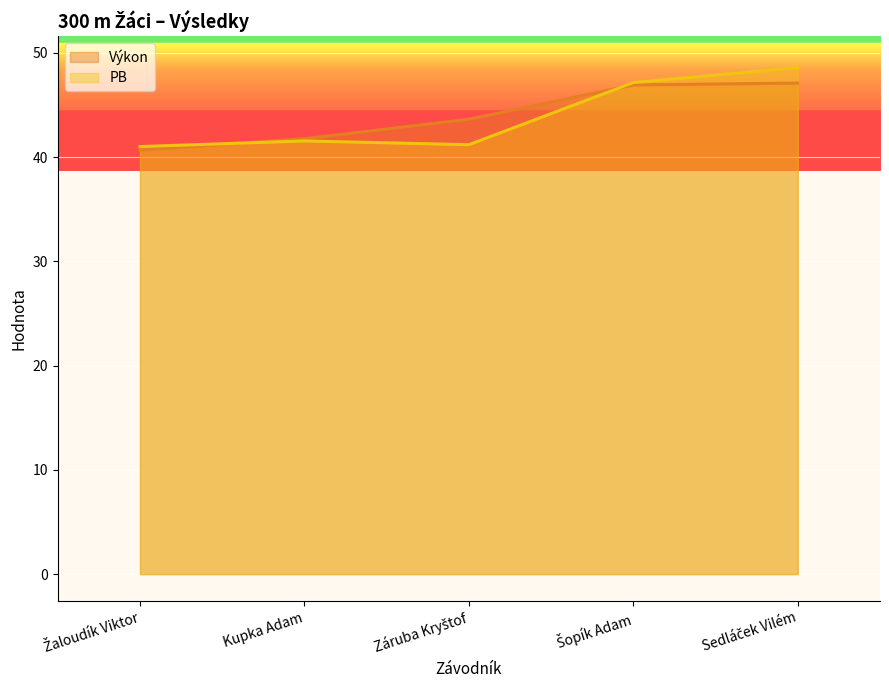

What is the label of the 5th point from the right?

Žaloudík Viktor